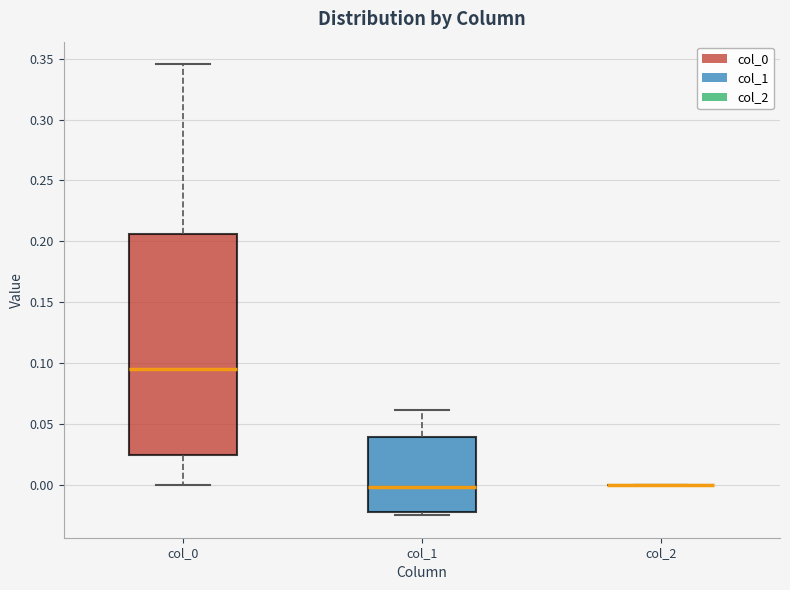

Comparing the boxes themselves (not the whiskers), which one is the tallest?

col_0